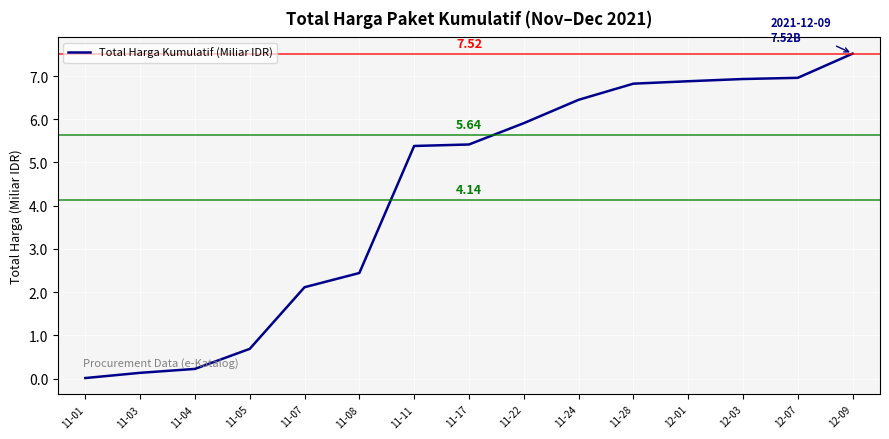

Between 12-01 and 11-17, which is larger?

12-01